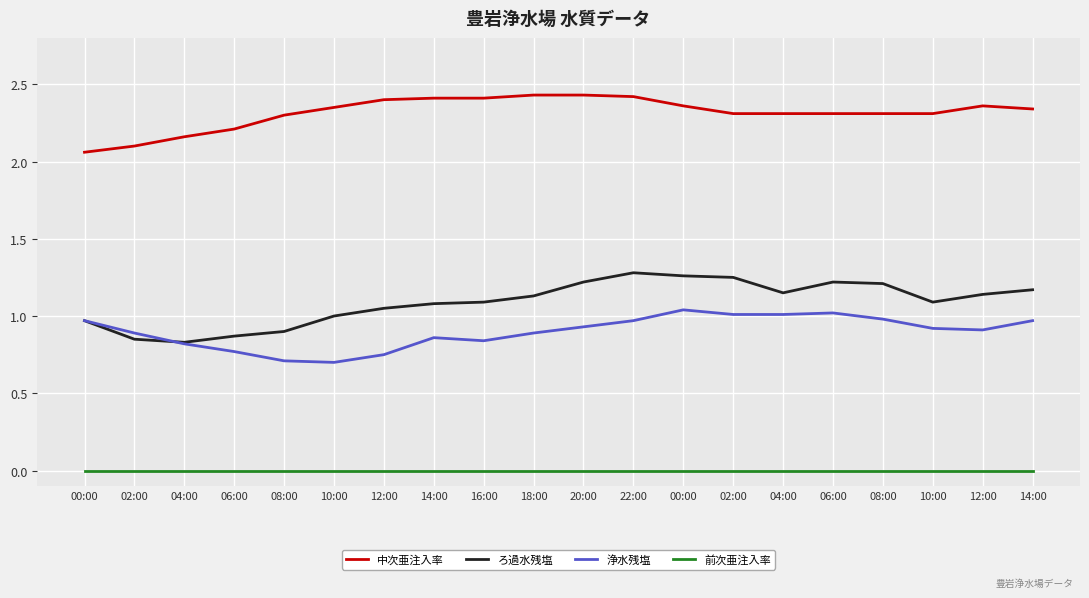

The value of 中次亜注入率 at 06:00 is 3.0. True or false?

False